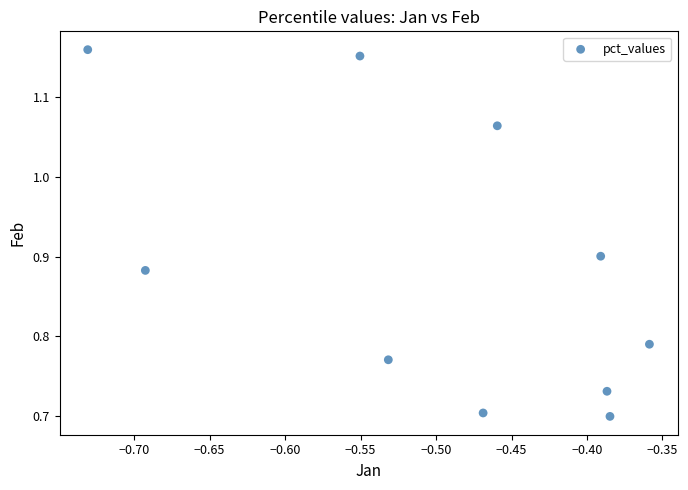

What is the range of X values (max minus min)?

0.4